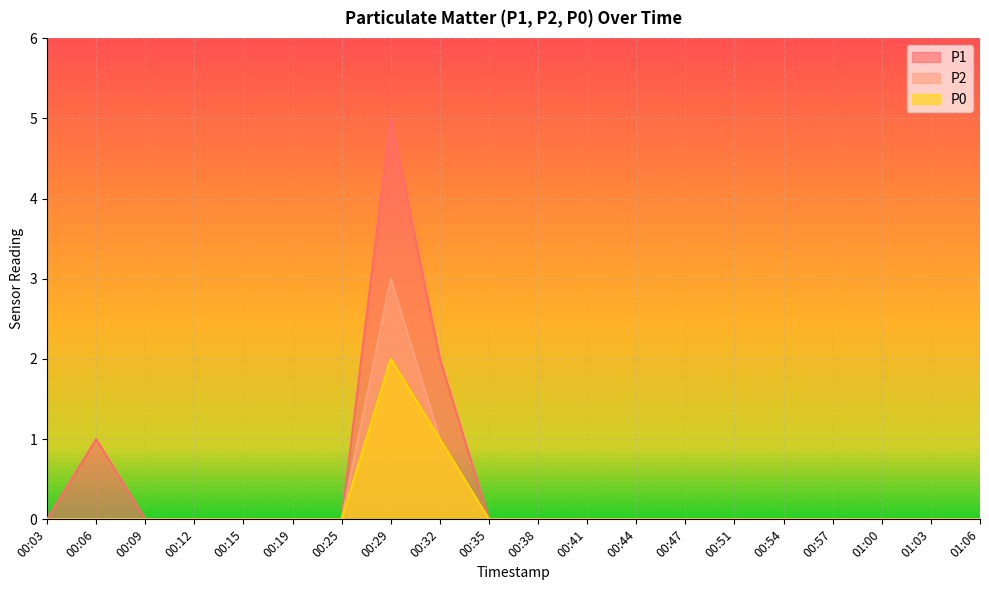

Is the value of P2 at 00:44 greater than the value of P1 at 00:54?

No